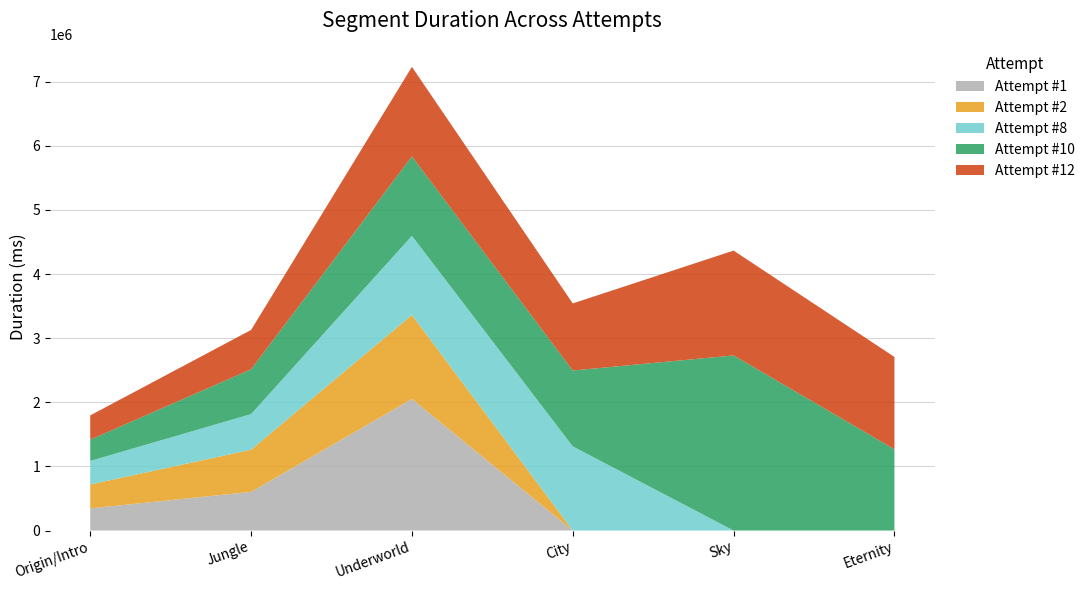

Reading left to right, list all the values displayed in this chart.

Attempt #1: 345936	602879	2052702	0	0	0
Attempt #2: 372307	657647	1309599	0	0	0
Attempt #8: 367563	555735	1234502	1313054	0	0
Attempt #10: 331847	699010	1239242	1182692	2731526	1267772
Attempt #12: 378180	613254	1396661	1046625	1634998	1439797